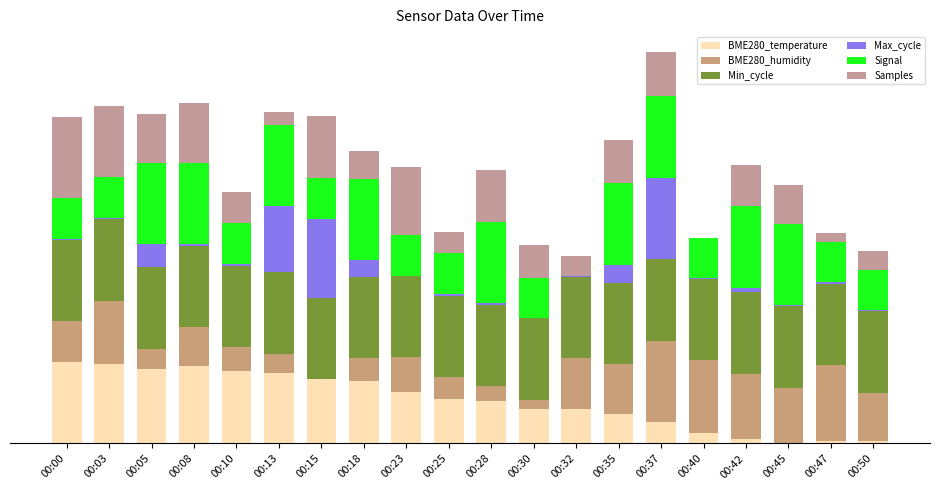

The value of Min_cycle at 00:00 is 1.3. True or false?

False